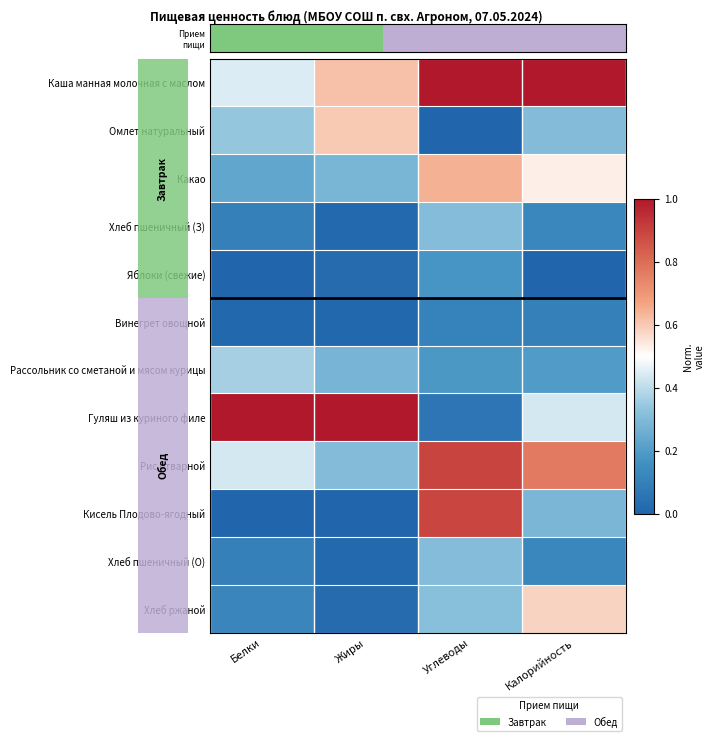

At Белки, list the series in order from largest to smallest.

Гуляш из куриного филе, Каша манная молочная с маслом, Рис отварной, Рассольник со сметаной и мясом курицы, Омлет натуральный, Какао, Хлеб ржаной, Хлеб пшеничный (З), Хлеб пшеничный (О), Винегрет овощной, Яблоки (свежие), Кисель Плодово-ягодный